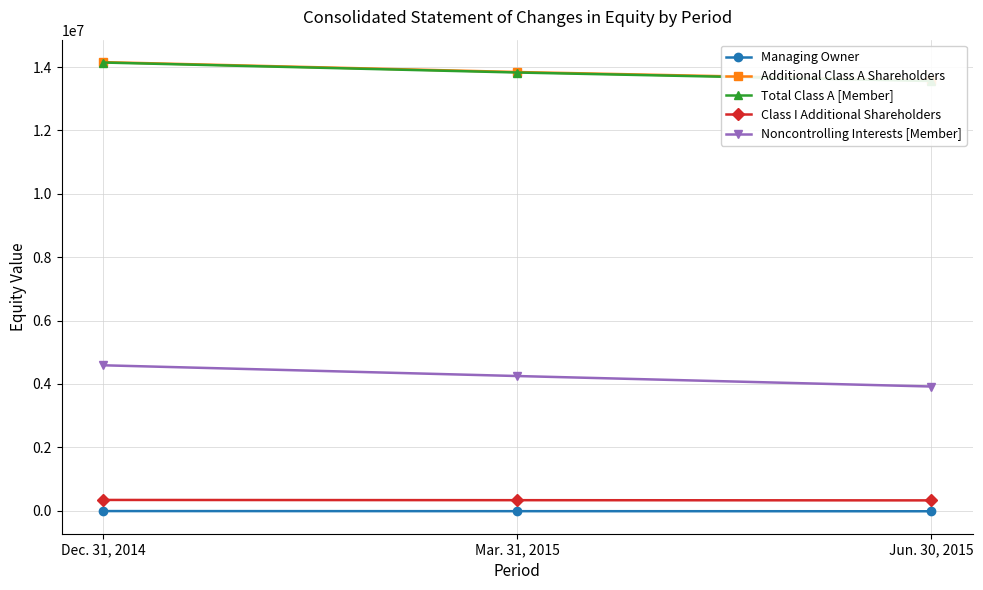

Which series has the largest total across all categories?

Additional Class A Shareholders